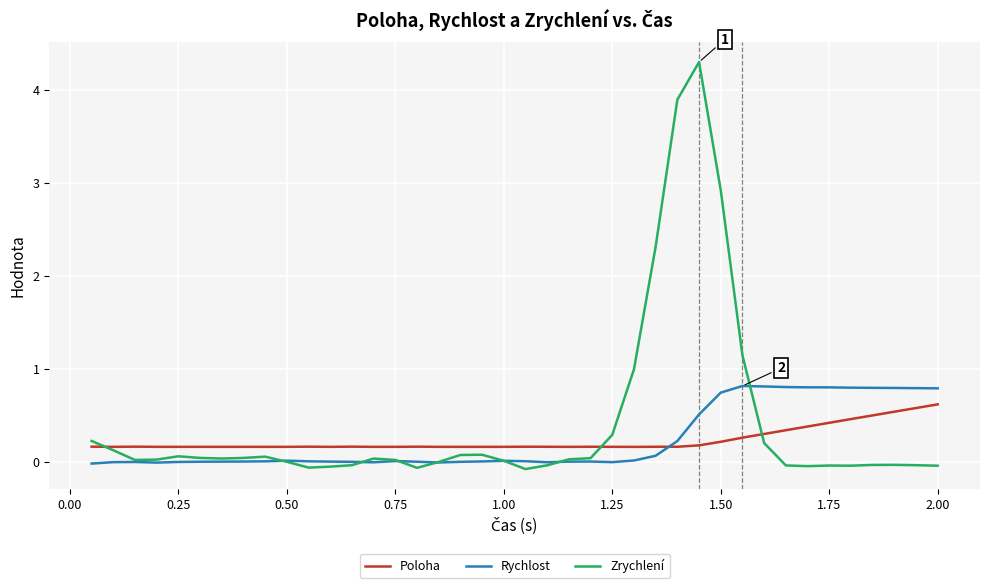

Which series has the widest spread of values?

Zrychlení